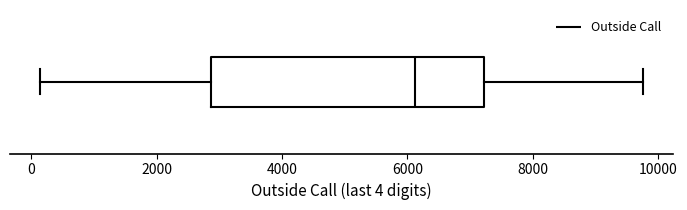

Where does the median line of the box sit on the x-axis? The values are not printed on the chart, so give them approximately, as read against the axis.

6200